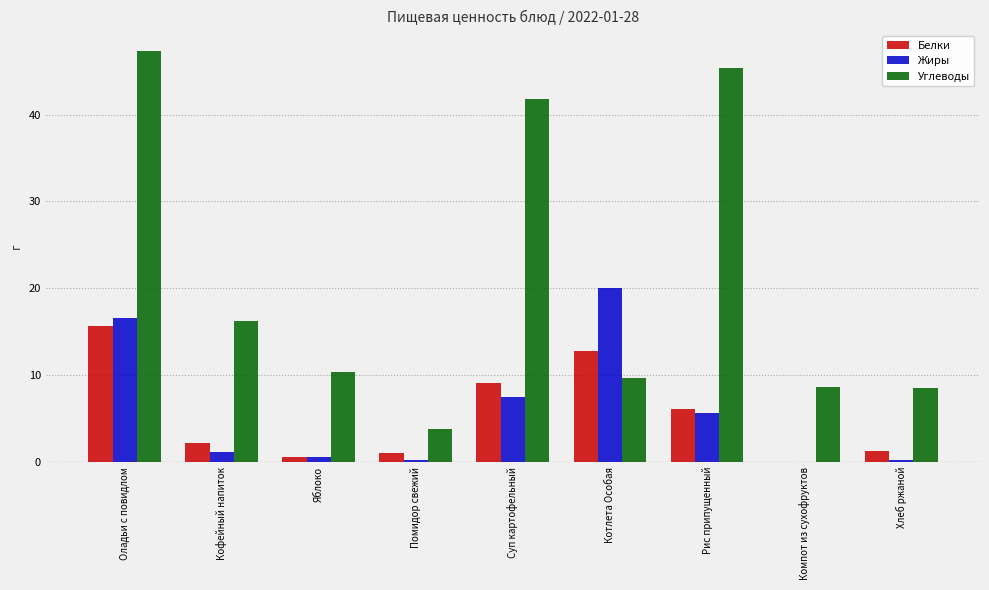

Read the Углеводы value at Яблоко.

10.4